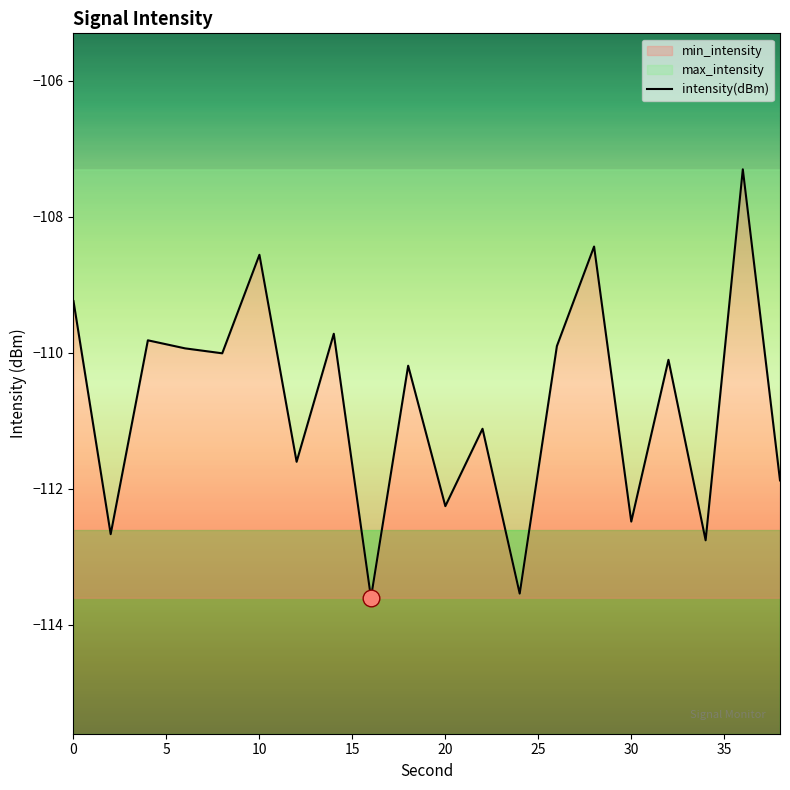

True or false: the data shows -153.8 at 0.

False